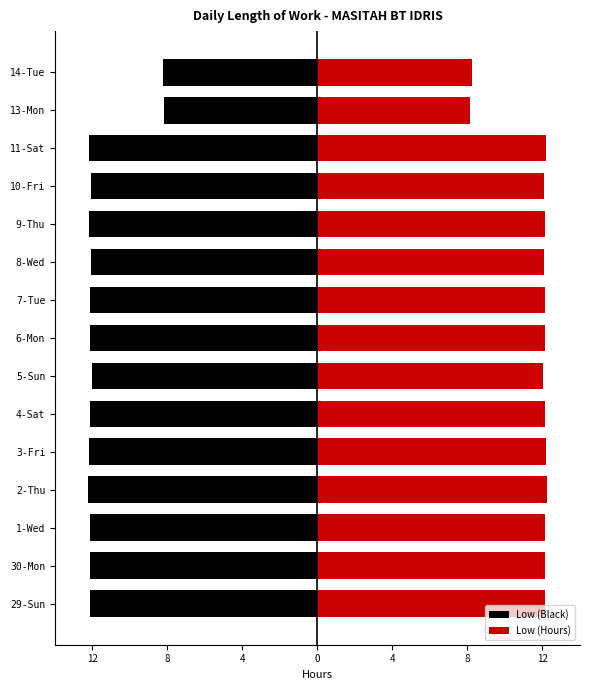

Which series has the largest range (max minus min)?

Low (Black)